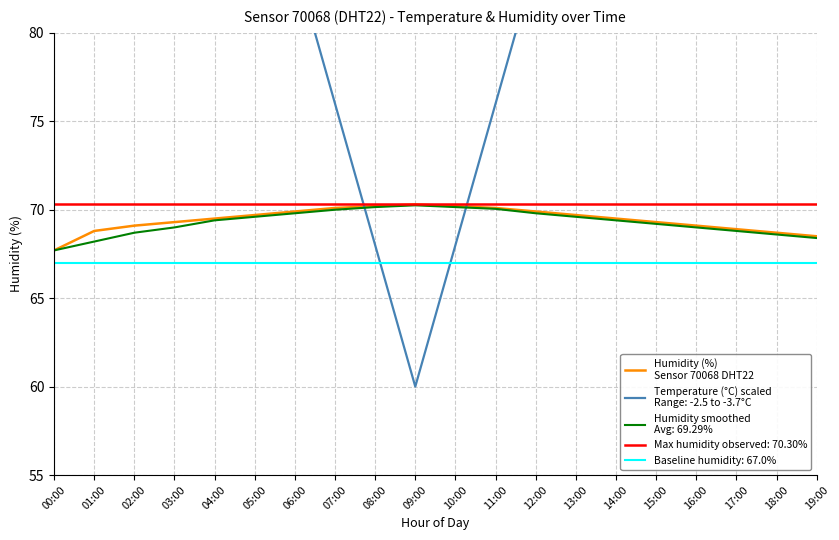

What is the sum of all values?

1388.5